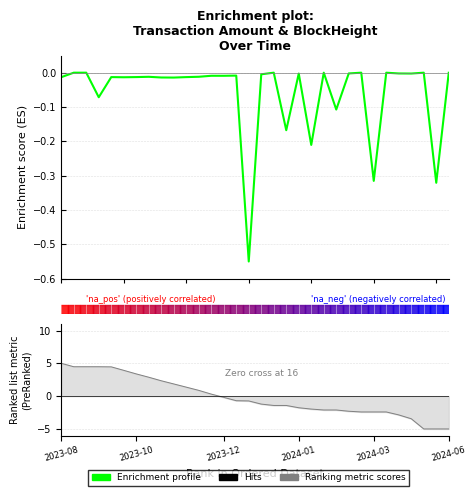

What is the difference between the maximum and minimum values in the BlockHeight series?

10.0